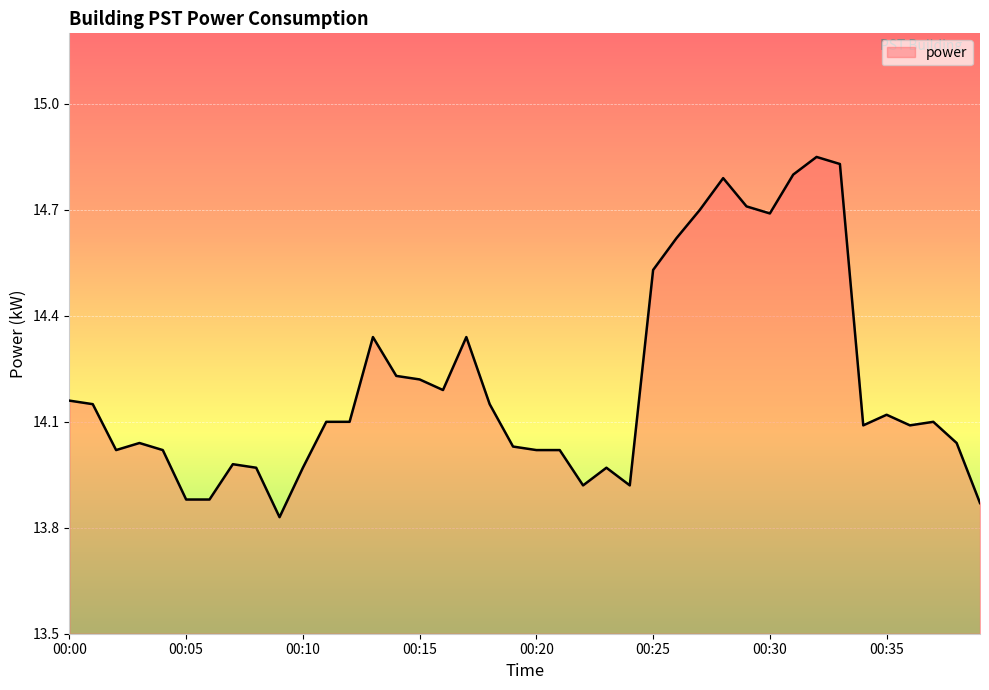

Is this an area chart (filled region under the line)?

No